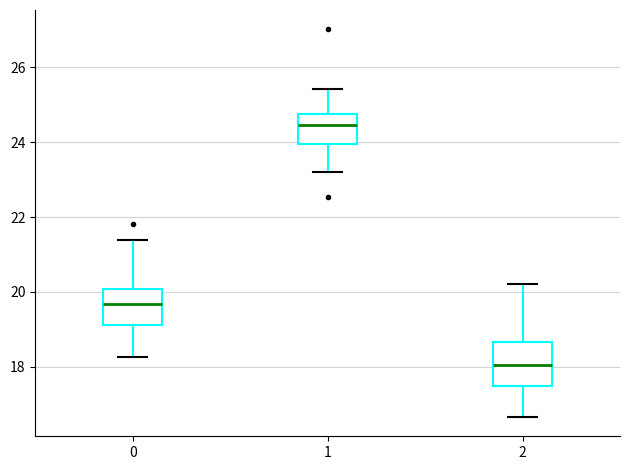

Which box's median line is the lowest?

2